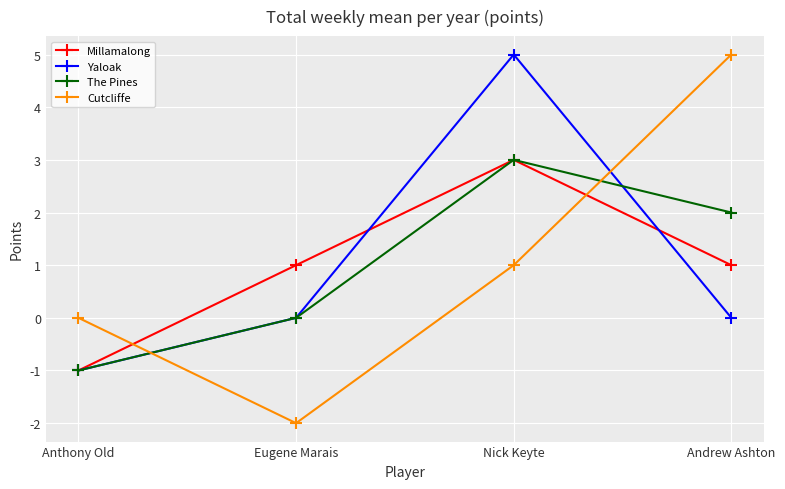

In Millamalong, how many points are higher than both neighbors (excluding endpoints)?

1